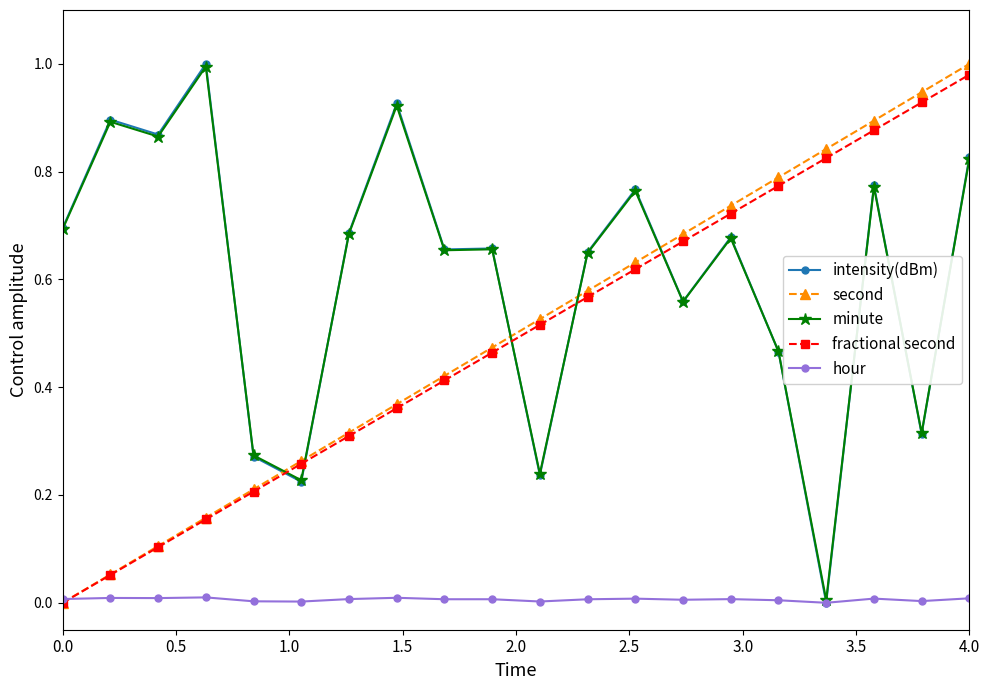

True or false: fractional second has more than 0 points higher than both neighbors.

False